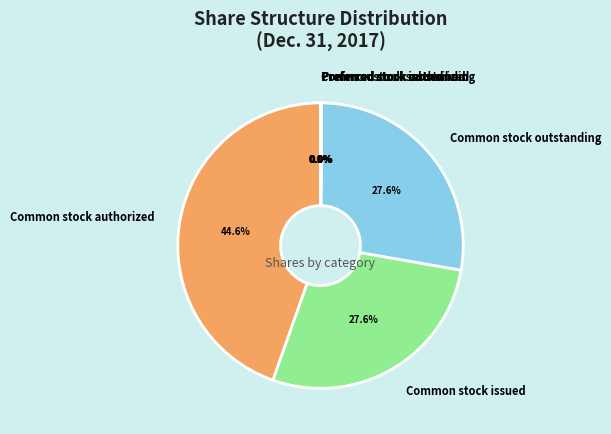

Combined, do Common stock outstanding and Common stock issued account for over 50%?

Yes